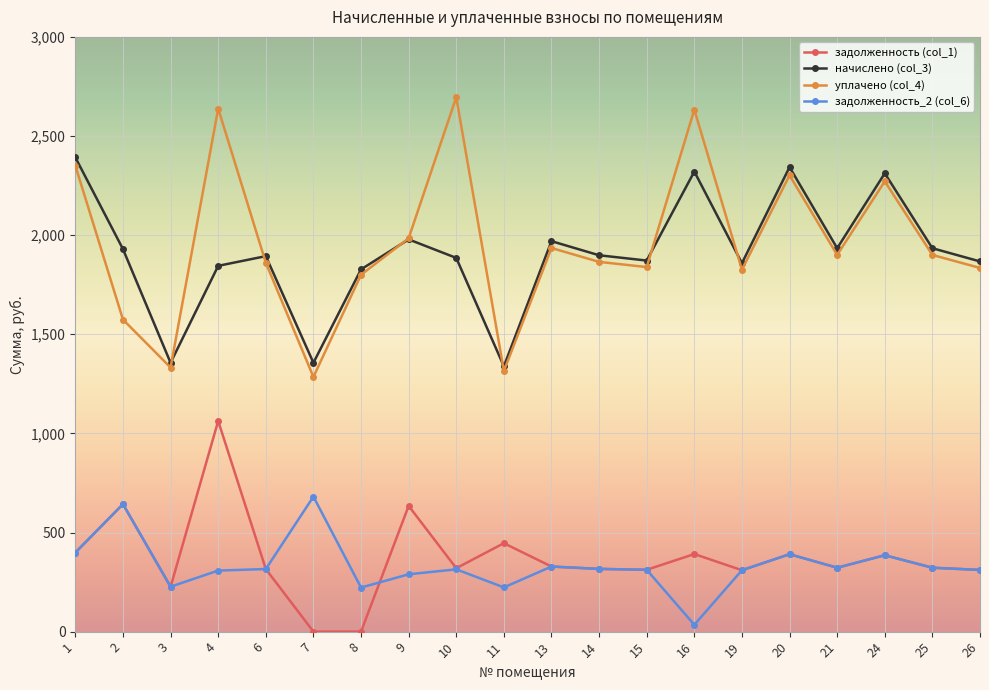

At which label does уплачено (col_4) reach its minimum?

7